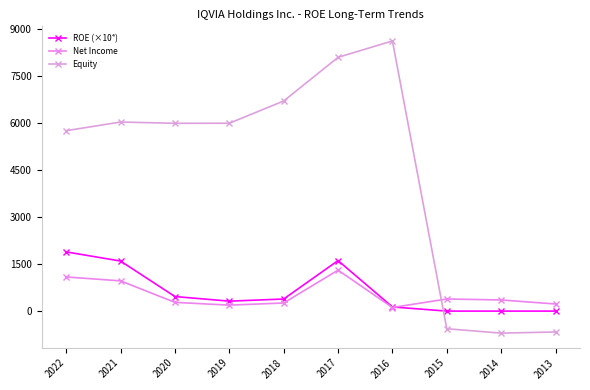

The ROE (×10⁴) series shows 1892.0 at 2022. True or false?

True